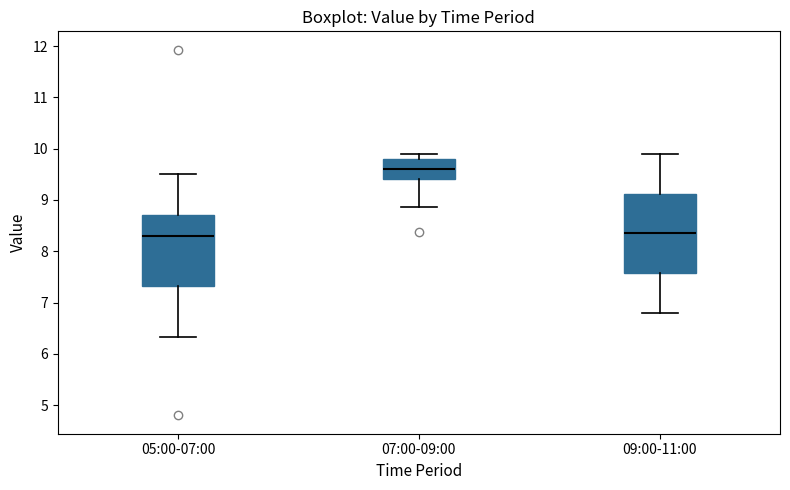

Where does the median line of the box for 07:00-09:00 sit on the y-axis? The values are not printed on the chart, so give them approximately, as read against the axis.

9.6